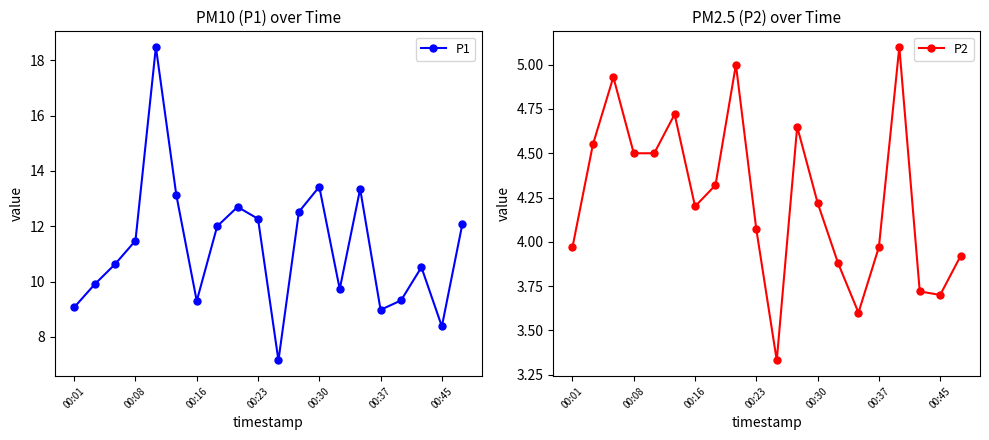

Where does the P1 series first go above 11?

00:08